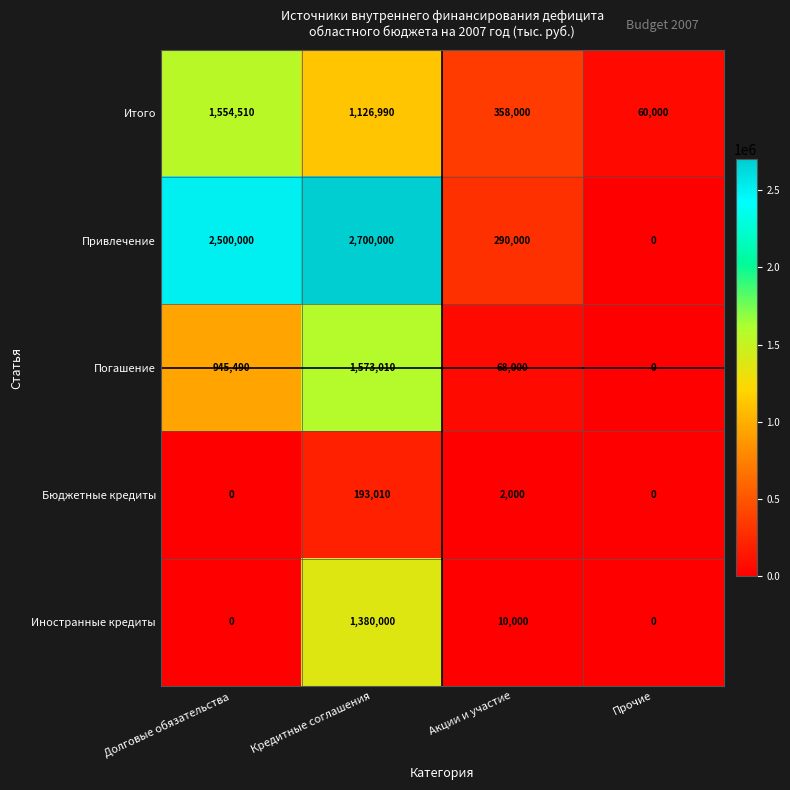

At which category is the sum across all series the highest?

Кредитные соглашения